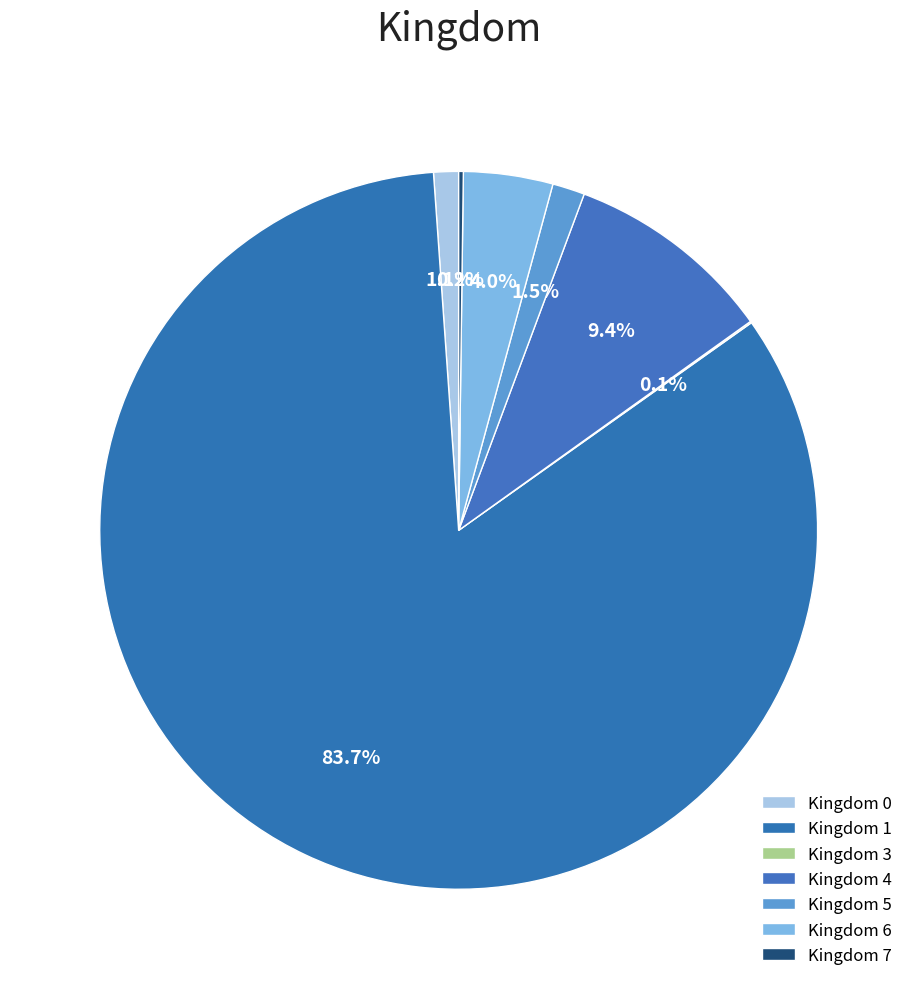

What is the largest slice in the pie chart?

1